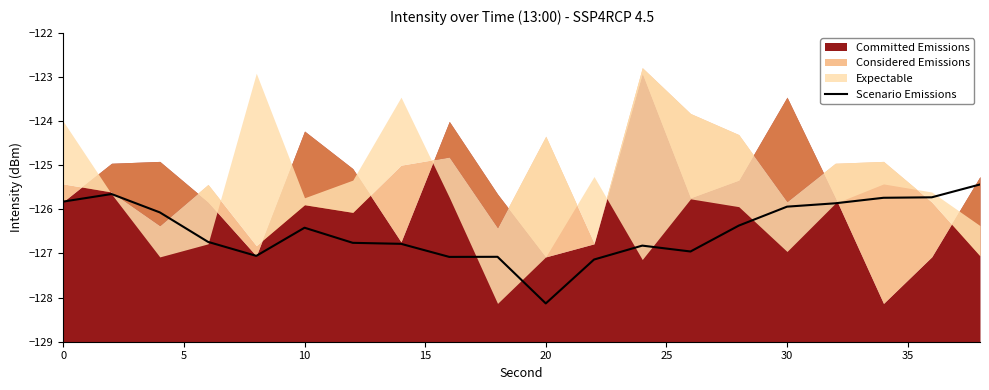

What is the lowest value of the Scenario Emissions series?

-128.1